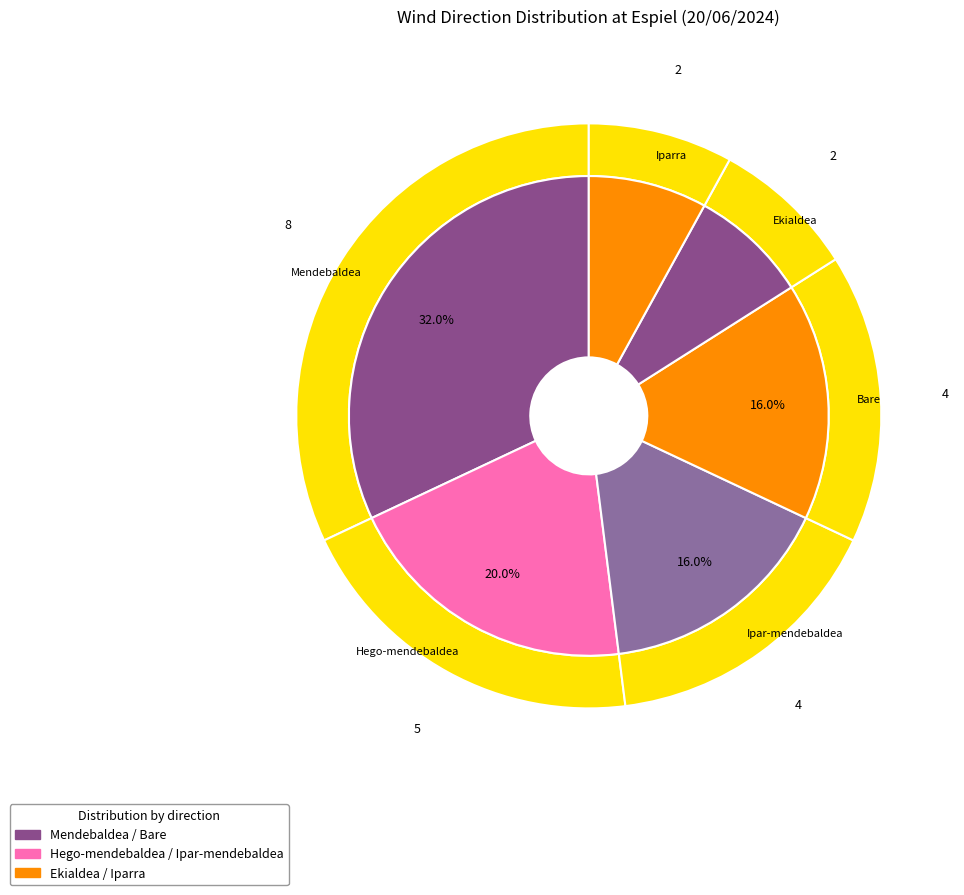

To the nearest percent, what is the average slice percentage?

17%